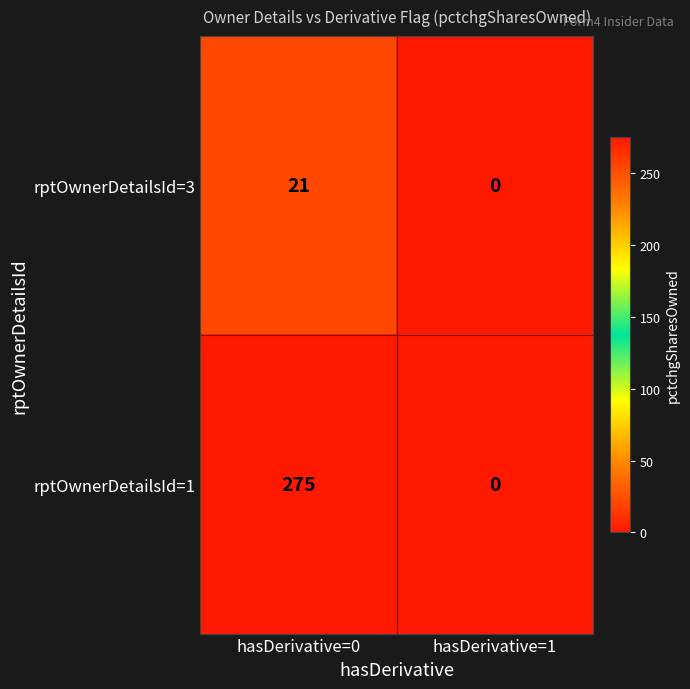

At which category is the sum across all series the highest?

hasDerivative=0